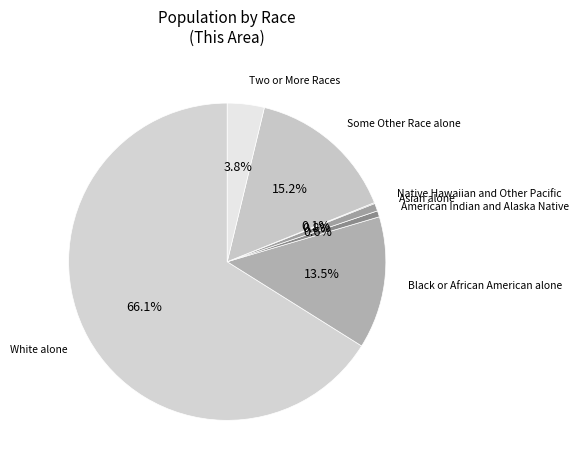

Is Two or More Races the majority of the pie?

No